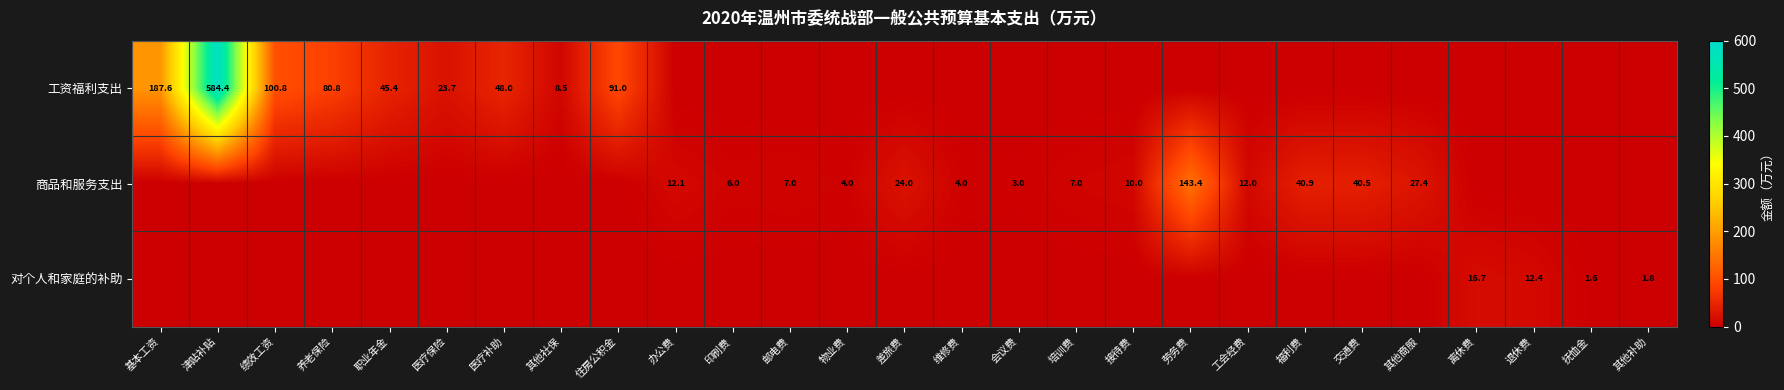

What is the difference between the highest and lowest values at 劳务费?

143.4